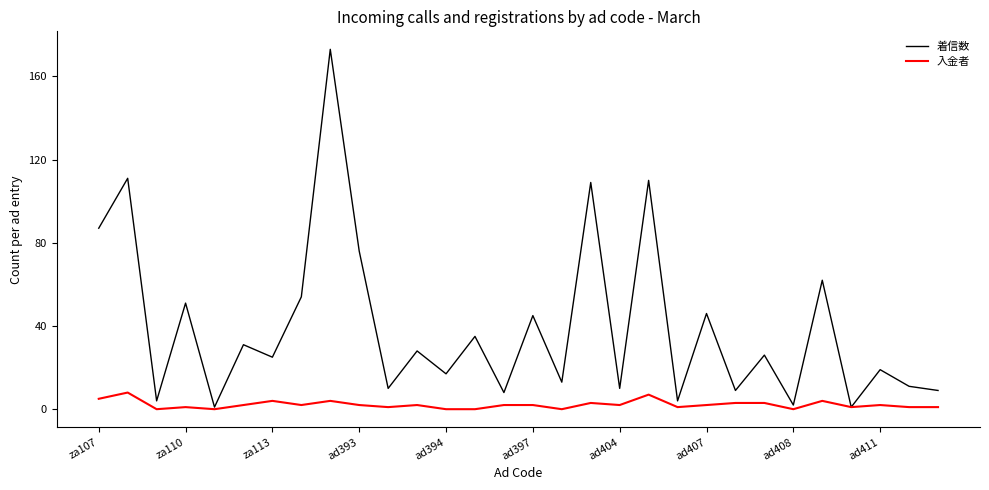

At how many categories does at least one series exceed 125?

1